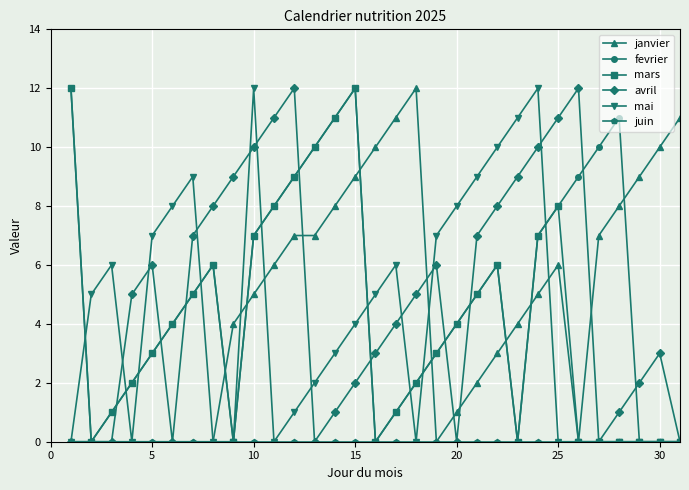

True or false: mai has more than 0 interior local peaks.

True